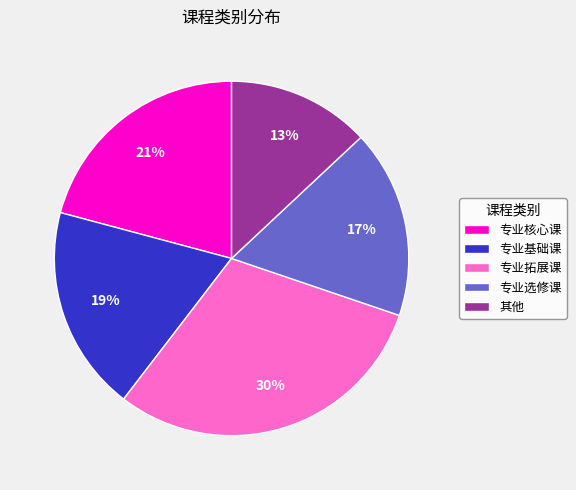

Is the sum of 专业核心课 and 专业拓展课 greater than half?

Yes